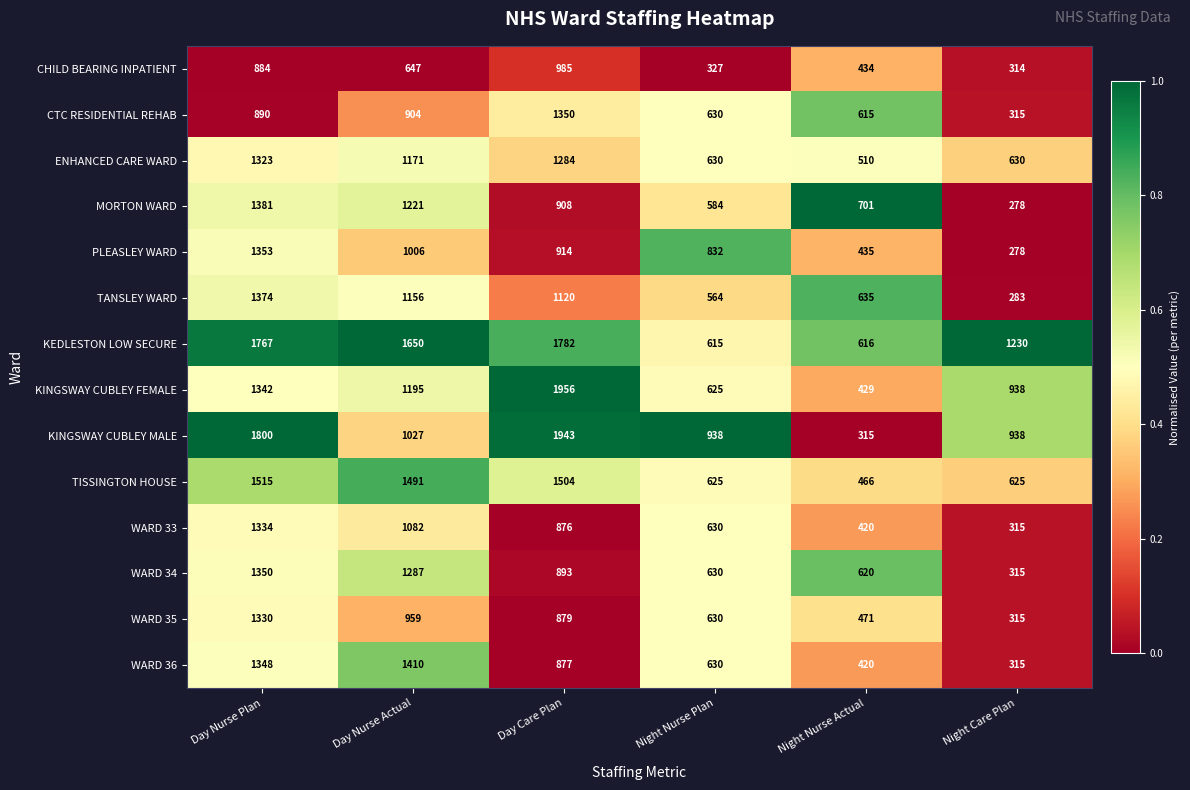

What is the sum of the MORTON WARD values at Night Nurse Plan and Day Nurse Actual?

1805